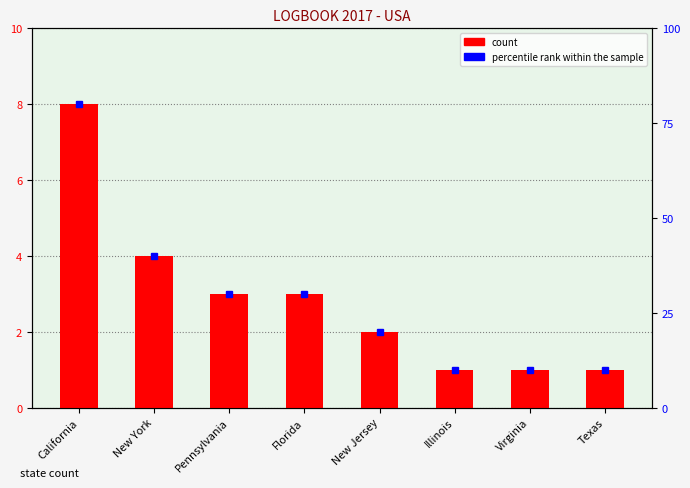

How many series are shown in this chart?

2